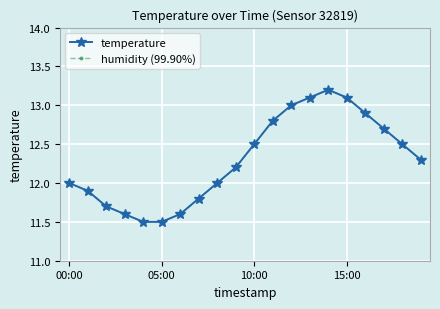

In humidity (99.90%), how many points are higher than both neighbors (excluding endpoints)?

1